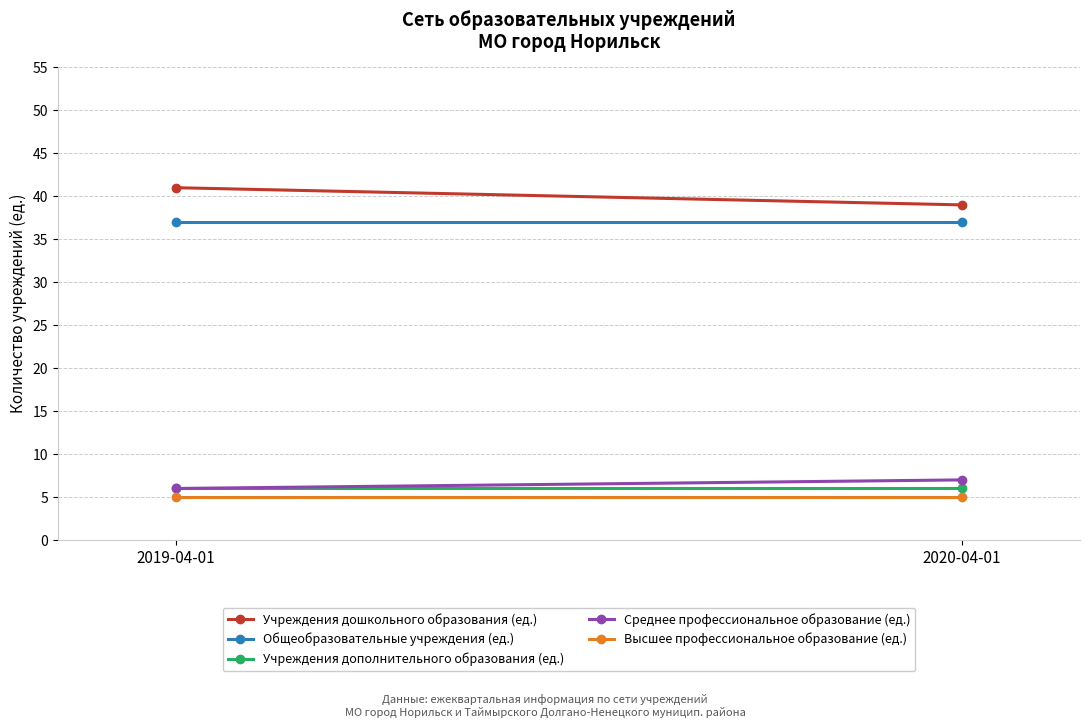

Reading left to right, extract all data points from this chart.

Учреждения дошкольного образования (ед.): 41	39
Общеобразовательные учреждения (ед.): 37	37
Учреждения дополнительного образования (ед.): 6	6
Среднее профессиональное образование (ед.): 6	7
Высшее профессиональное образование (ед.): 5	5